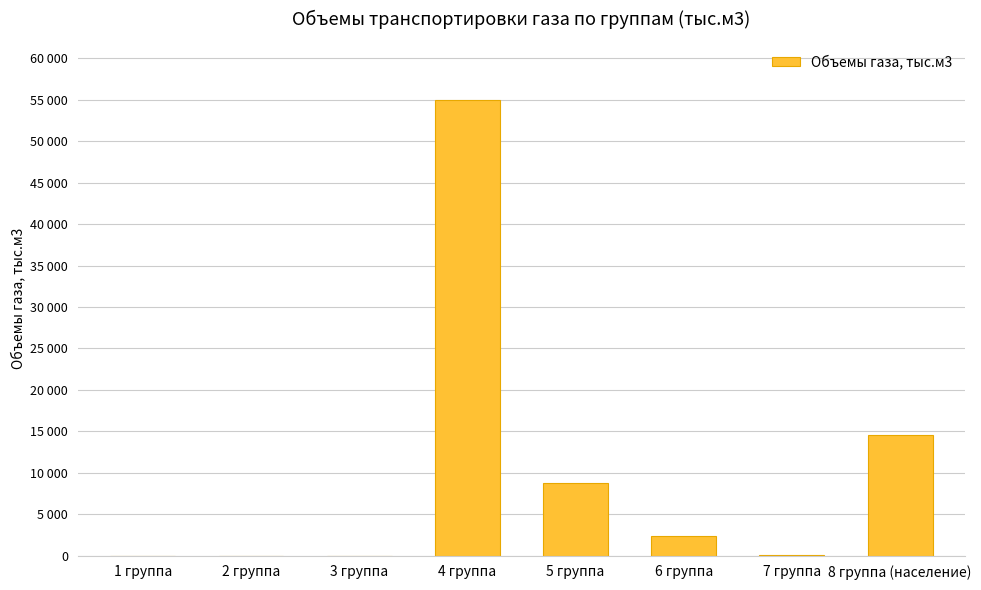

At which category does the chart reach its minimum across all series?

1 группа